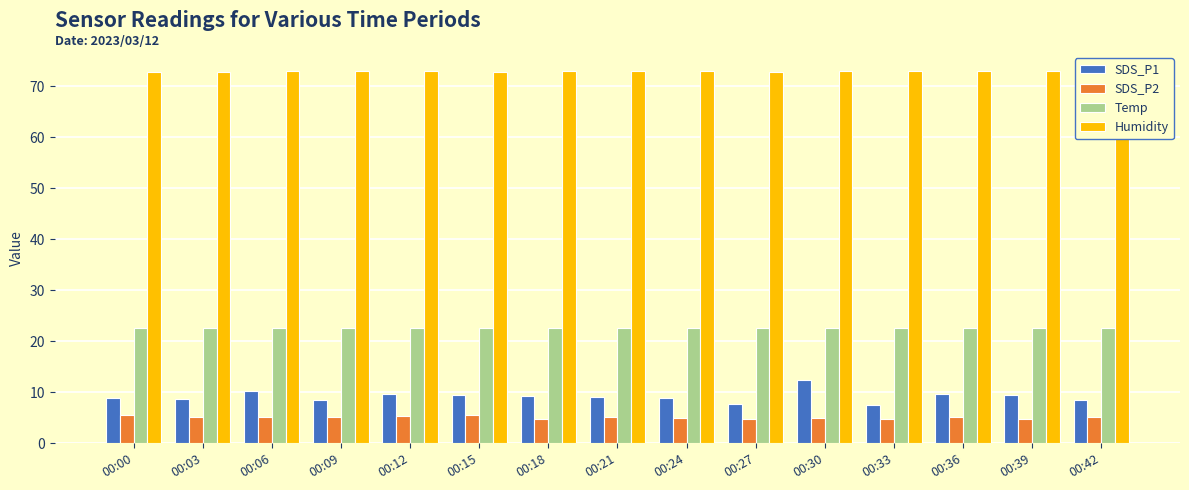

What is the value of the Humidity bar at the 12th from the left?

73.1